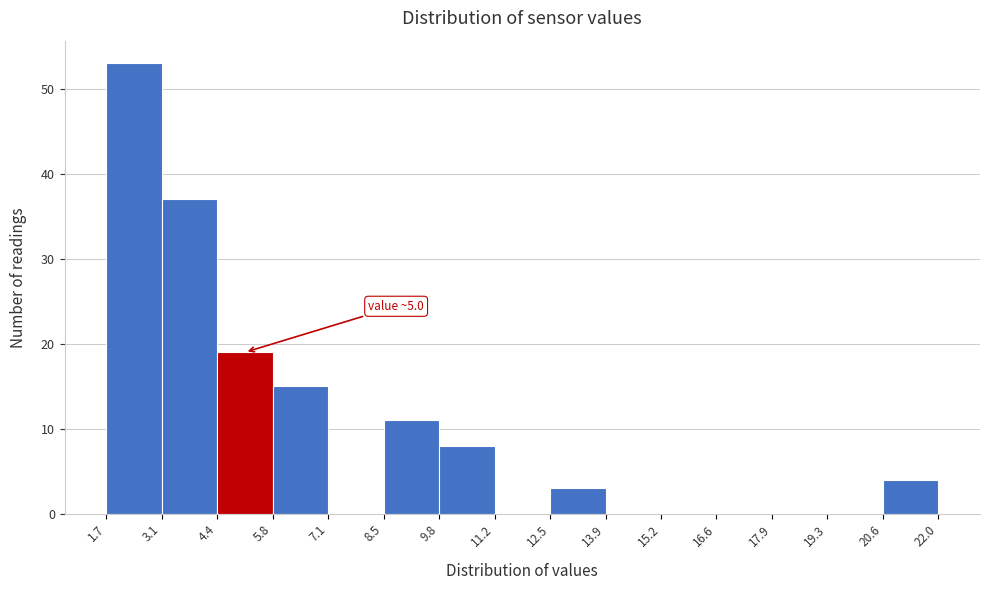

Over which range of the x-axis is the bar tallest?

1.7 to 3.1